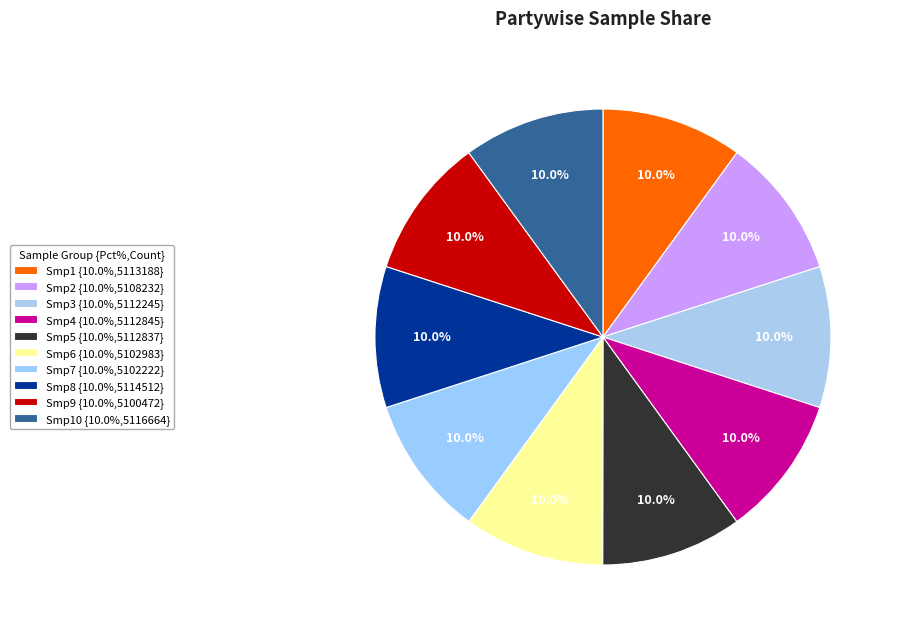

Count the number of slices in the pie.

10